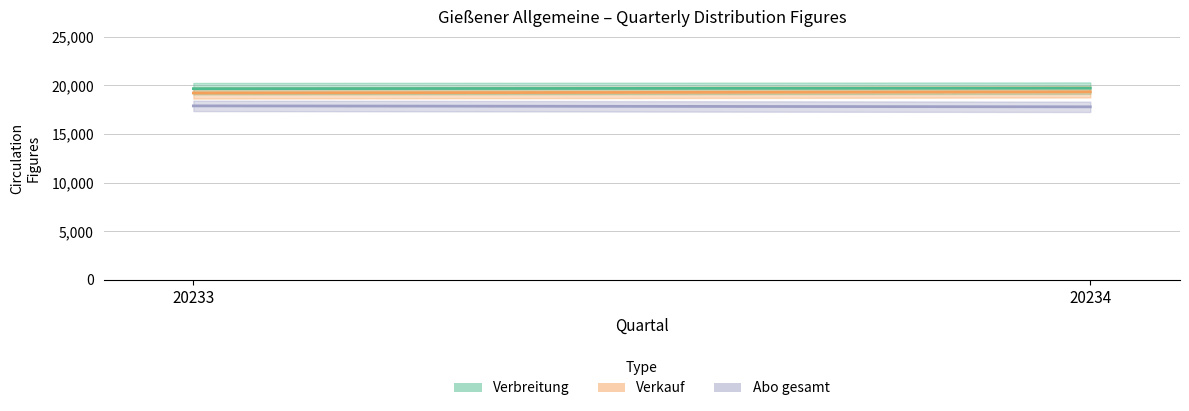

Count the Verkauf values in the range 19226 to 19344.

2